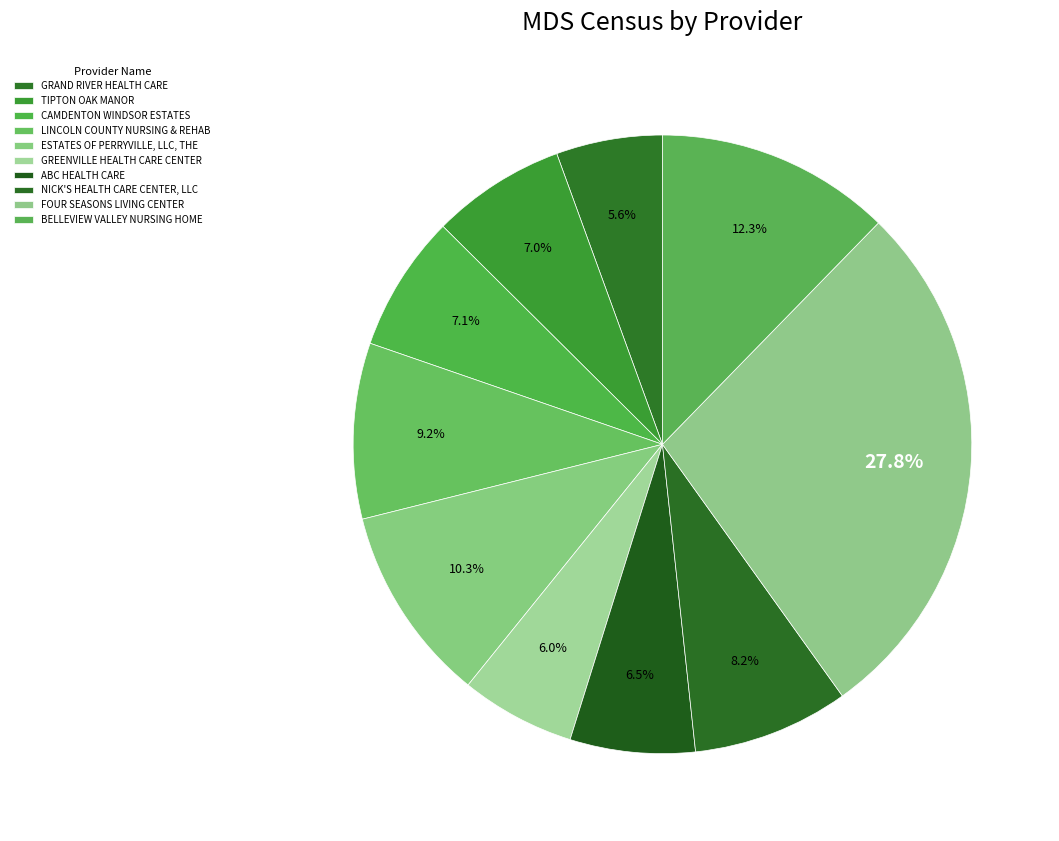

How many segments does this pie chart have?

10